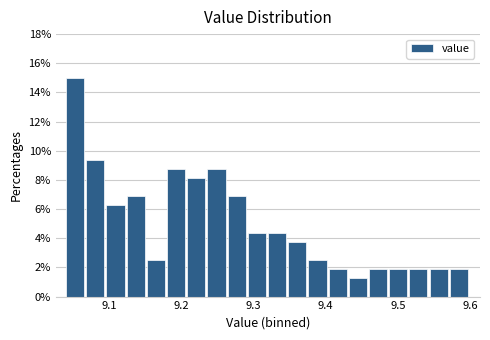

Around what value on the x-axis is the tallest bar? Give the approximate position of its centre, as read against the axis.

9.05